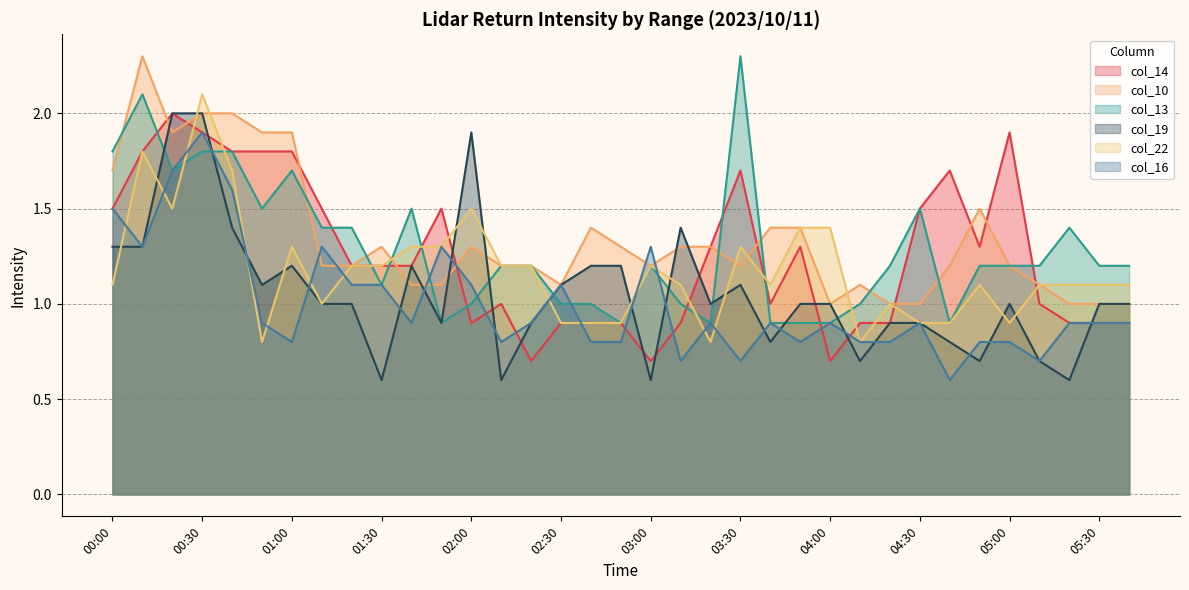

True or false: col_13 has more than 1 points higher than both neighbors.

True